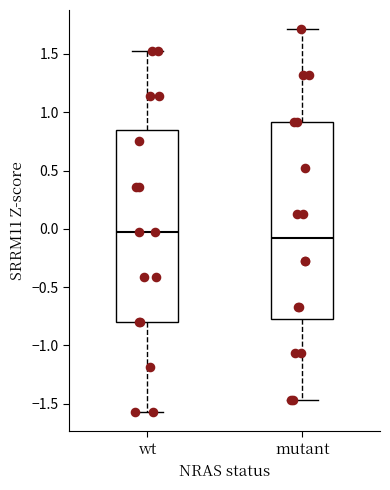

Reading left to right, read every box against the y-axis: the position of its median line, the range the box covers, and the ends of its whiskers. The values are not printed on the chart, so give them approximately, as read against the axis.

wt: median 0.00, box -0.80 to 0.85, whiskers -1.55 to 1.50
mutant: median -0.05, box -0.75 to 0.90, whiskers -1.45 to 1.70